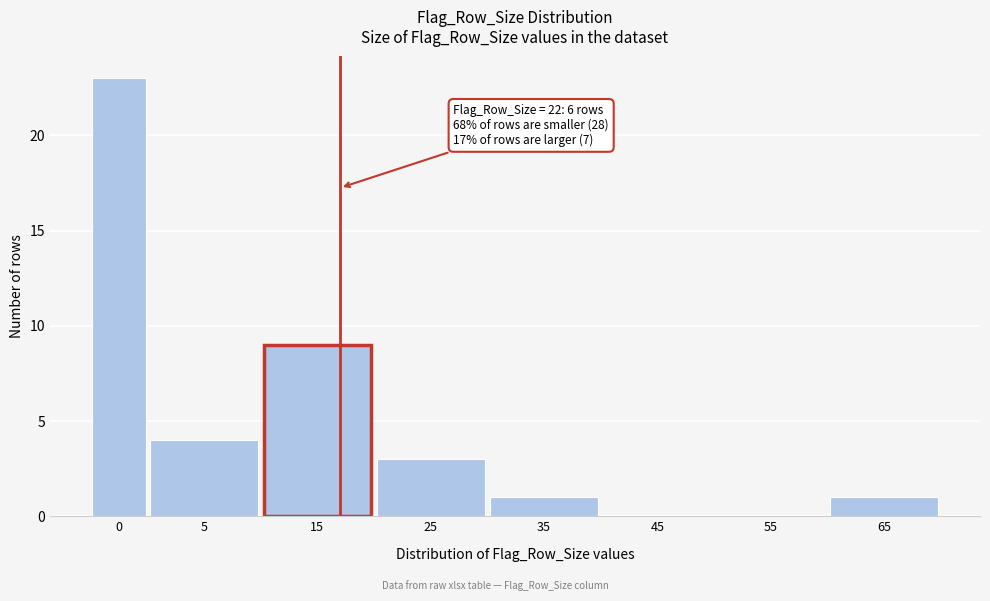

Reading left to right, list all the values displayed in this chart.

0=23	5=4	15=9	25=3	35=1	45=0	55=0	65=1